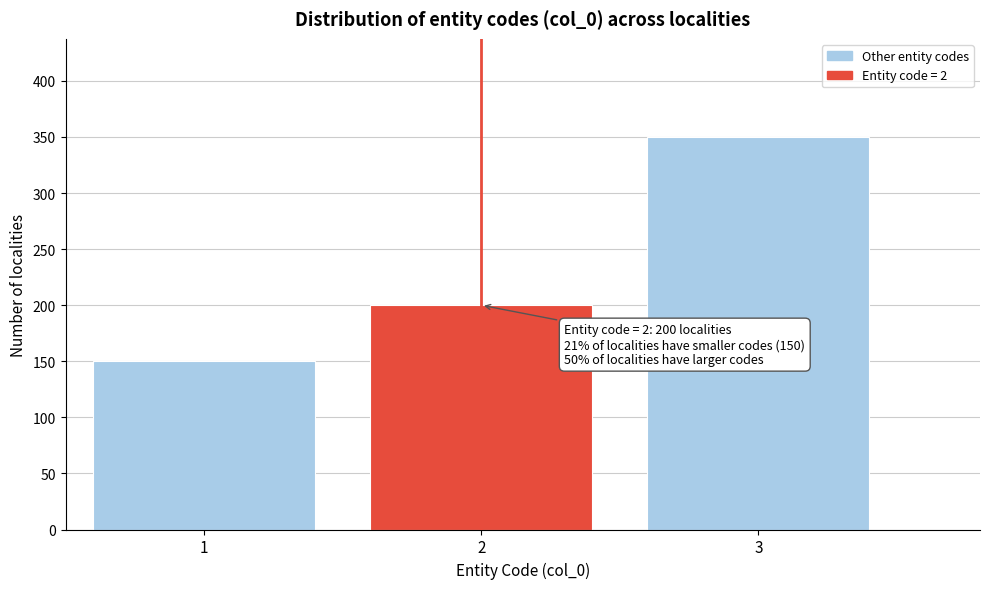

Over which range of the x-axis is the bar tallest?

2.5 to 3.5